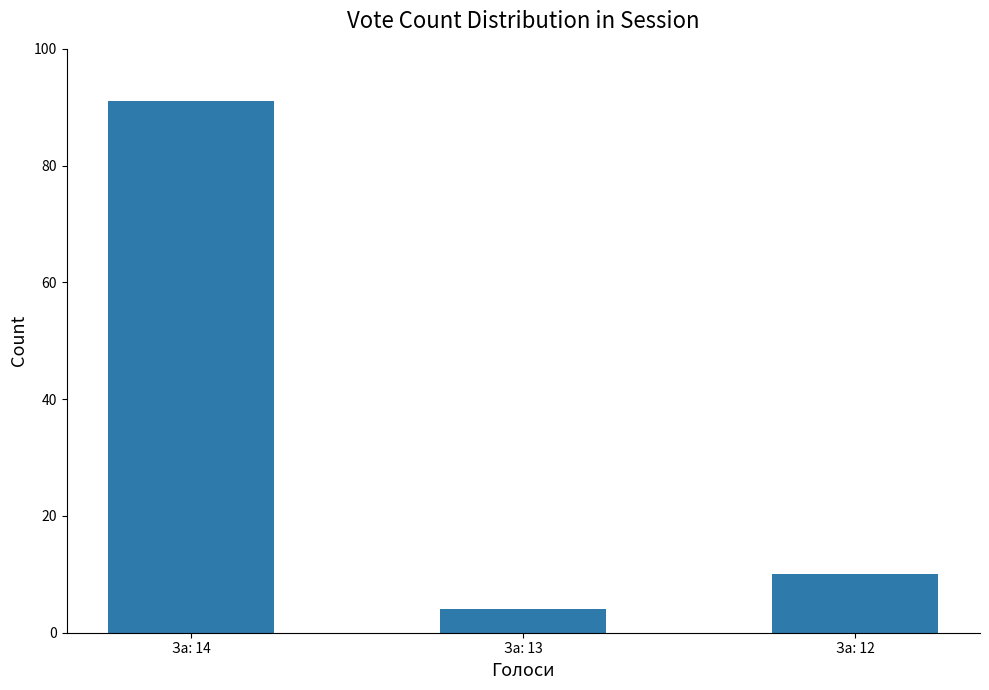

List the labels in order of value, largest first.

За: 14, За: 12, За: 13